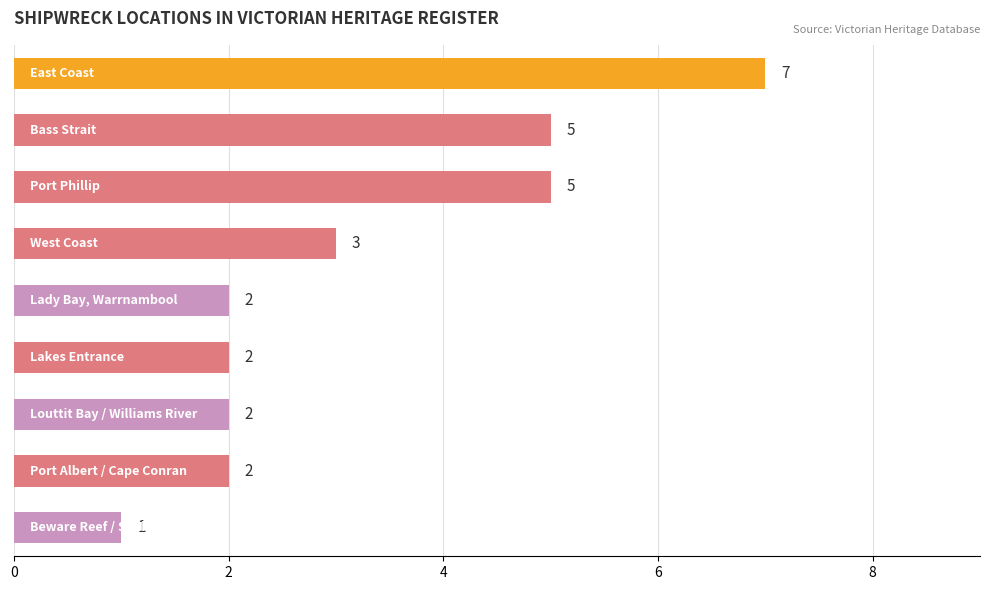

Does the chart contain stacked bars?

No